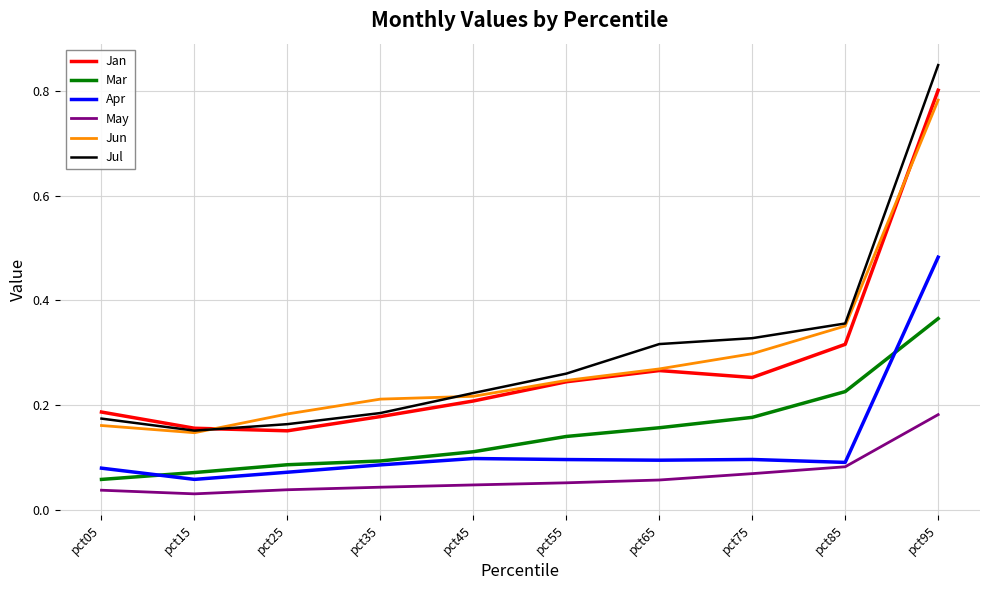

At which label does Mar reach its peak?

pct95